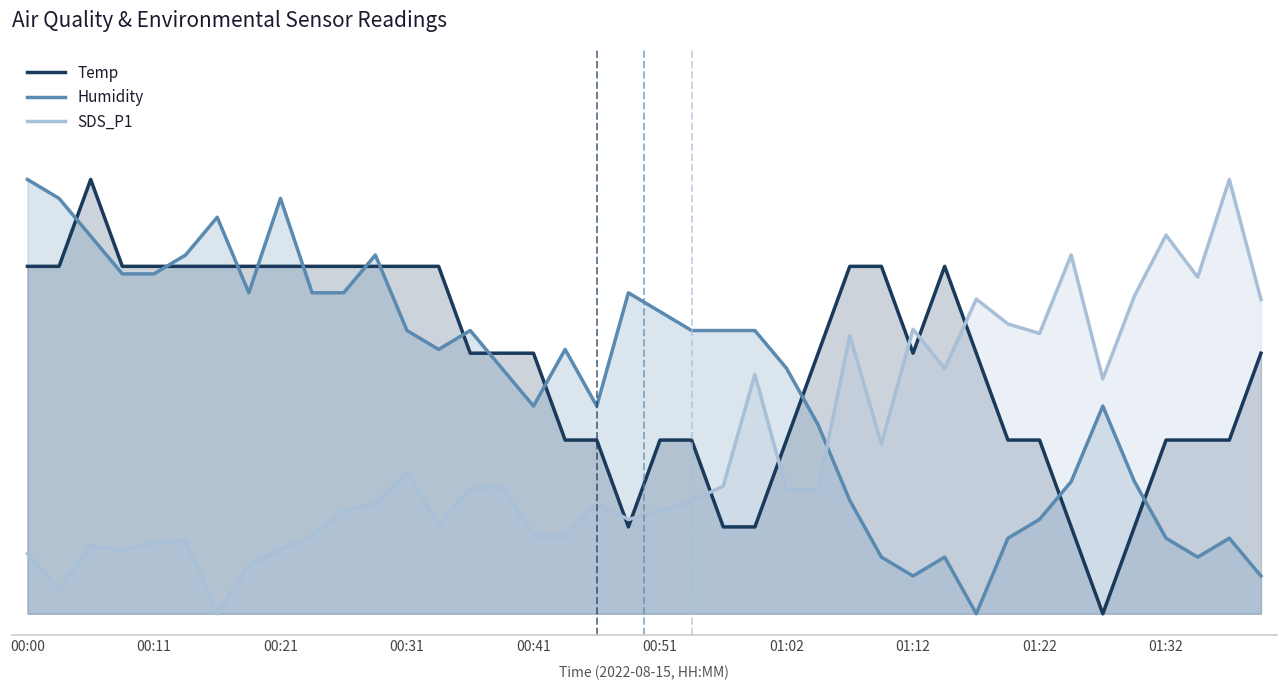

How many interior local valleys does the SDS_P1 series have?

11